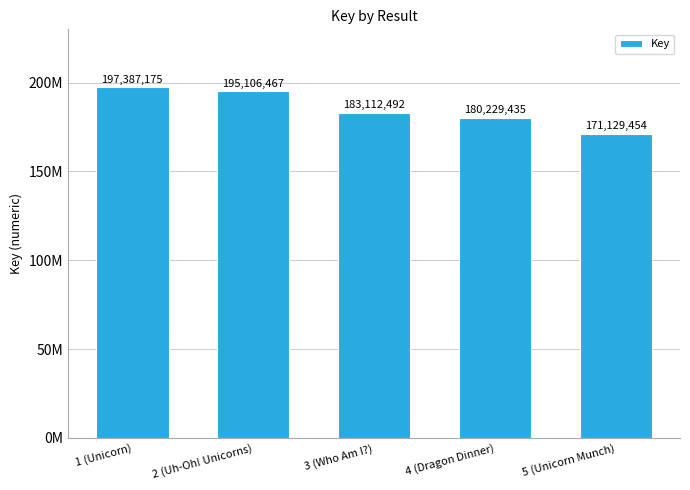

What is the label of the 3rd bar from the right?

3 (Who Am I?)